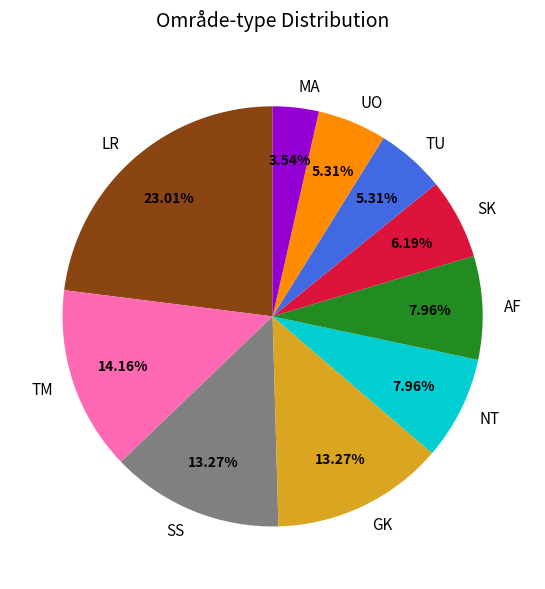

Does NT represent more than half of the total?

No